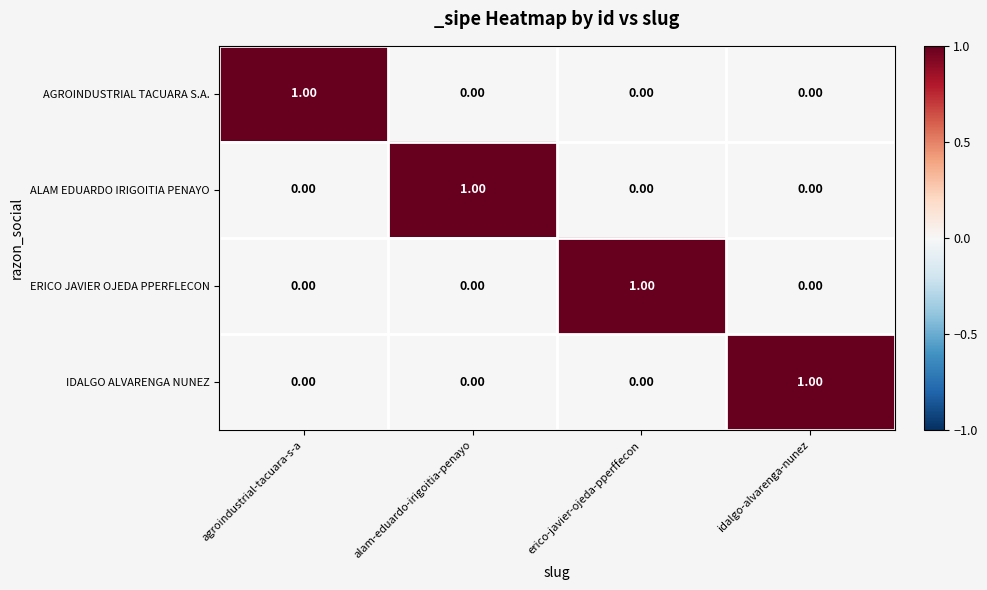

At which label does AGROINDUSTRIAL TACUARA S.A. reach its peak?

agroindustrial-tacuara-s-a